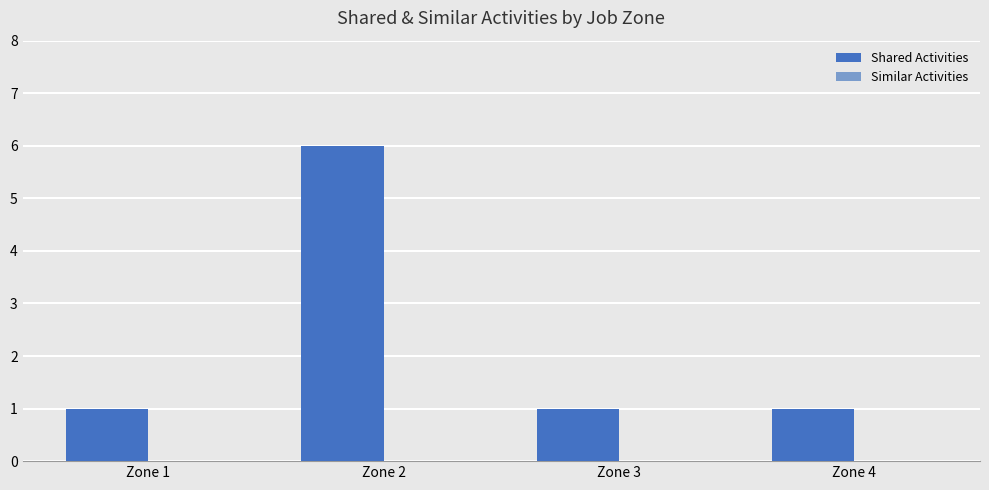

What is the value of the 3rd bar from the left?

1